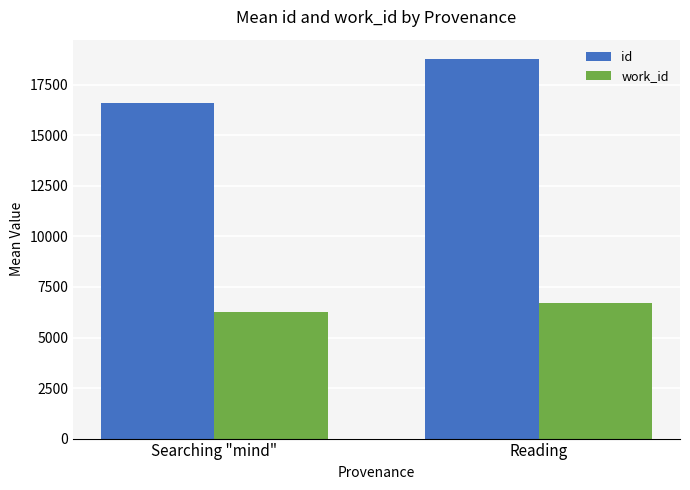

Is it true that work_id equals 9089.0 at Searching "mind"?

False